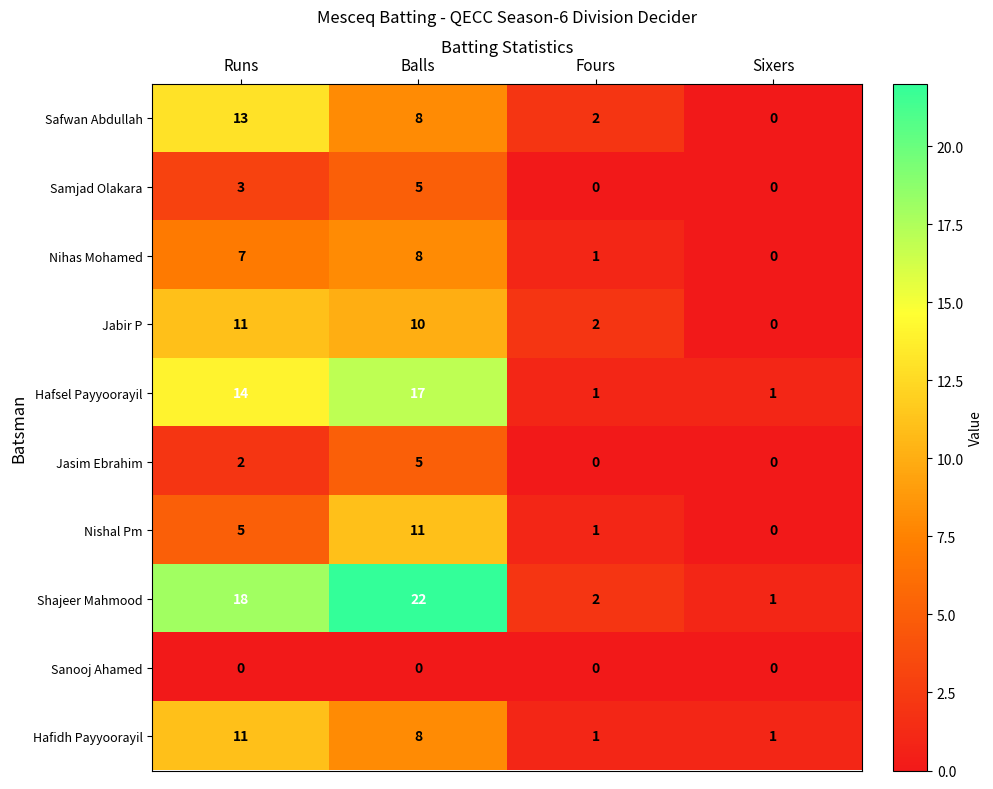

Rank the categories by Nishal Pm value from highest to lowest.

Balls, Runs, Fours, Sixers